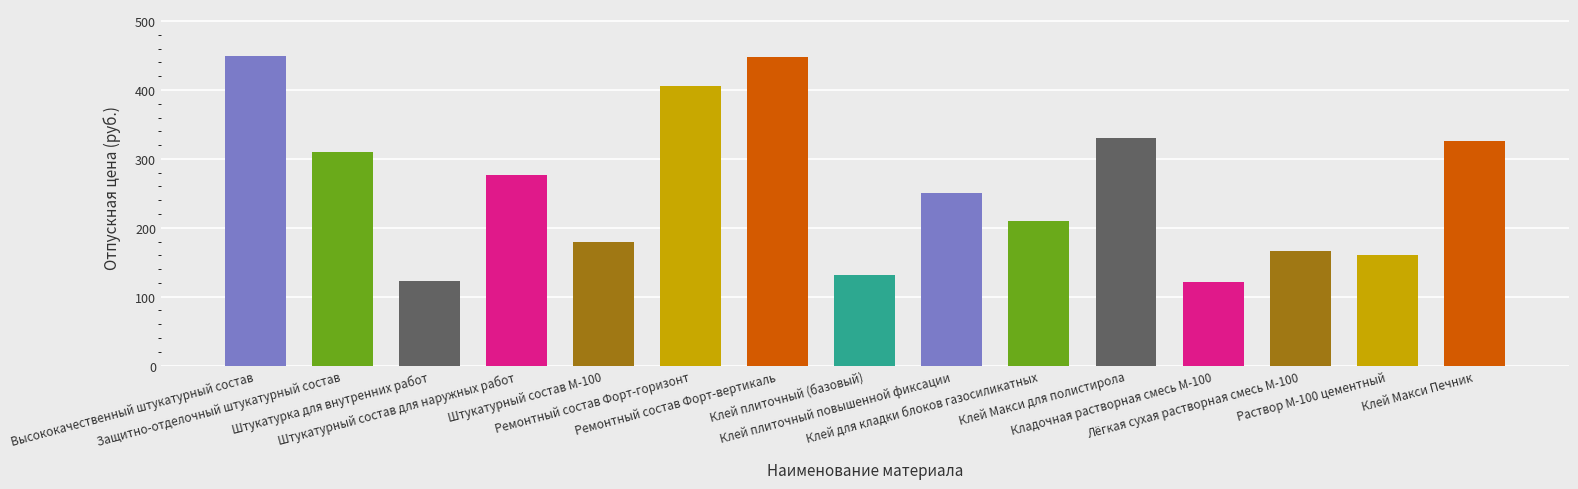

What is the label of the 14th bar from the right?

Защитно-отделочный штукатурный состав